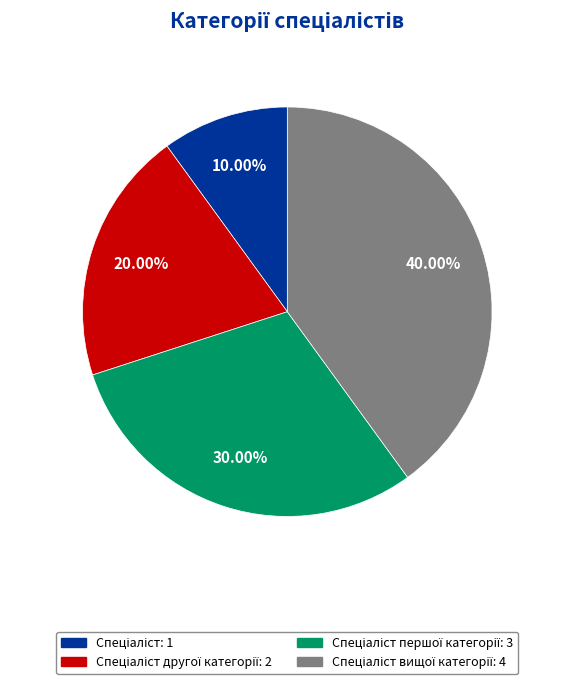

Does any single category account for the majority?

No